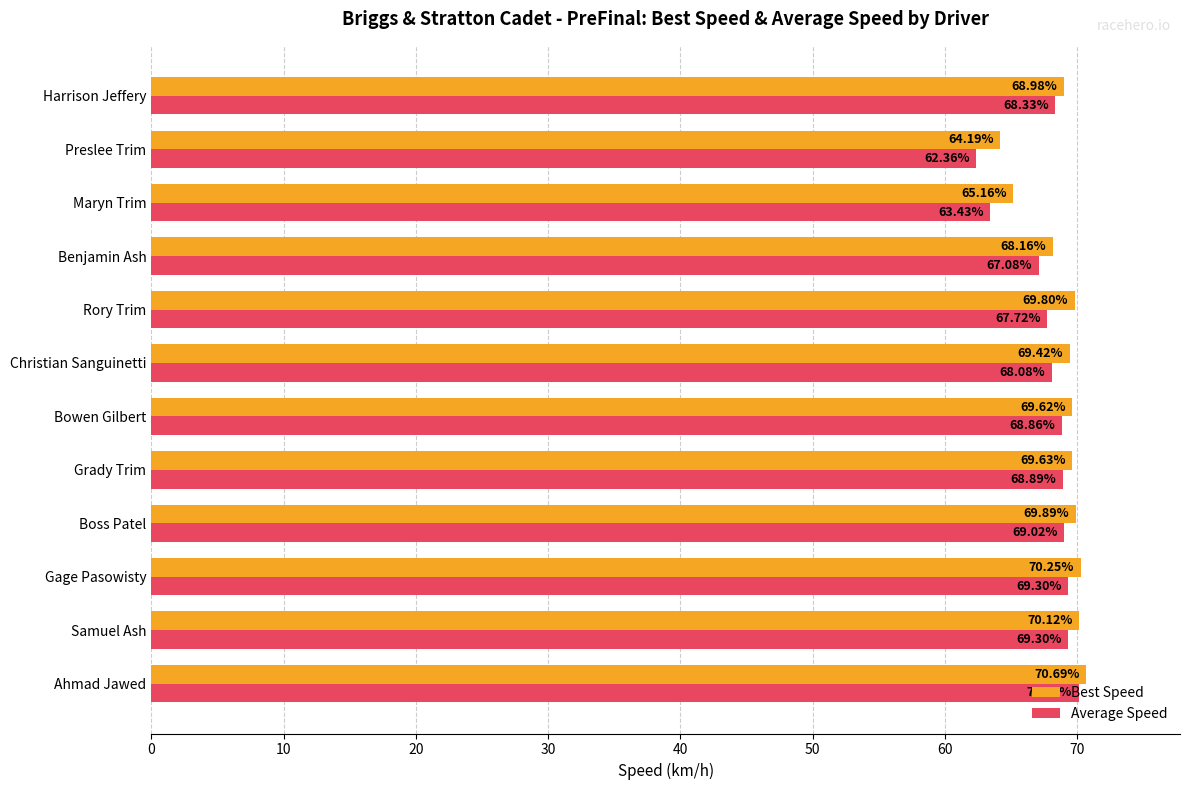

At which label is Best Speed closest to 67?

Benjamin Ash